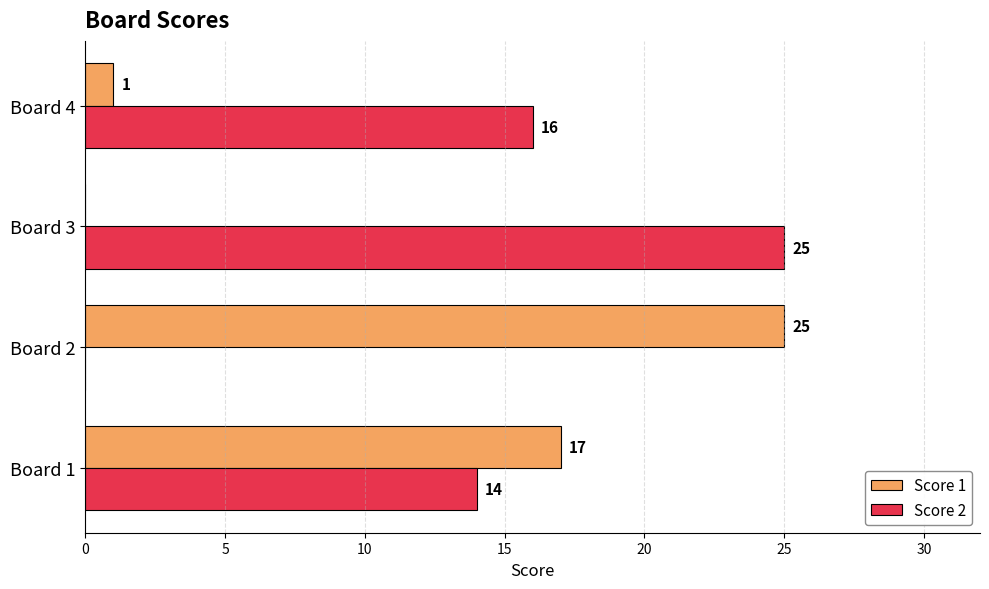

Is it true that Score 2 equals -11 at Board 2?

False